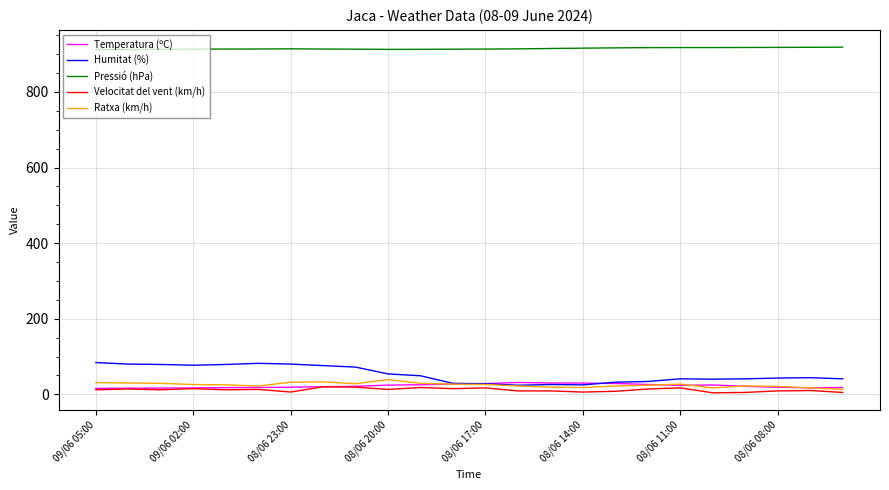

Which series has the widest spread of values?

Humitat (%)